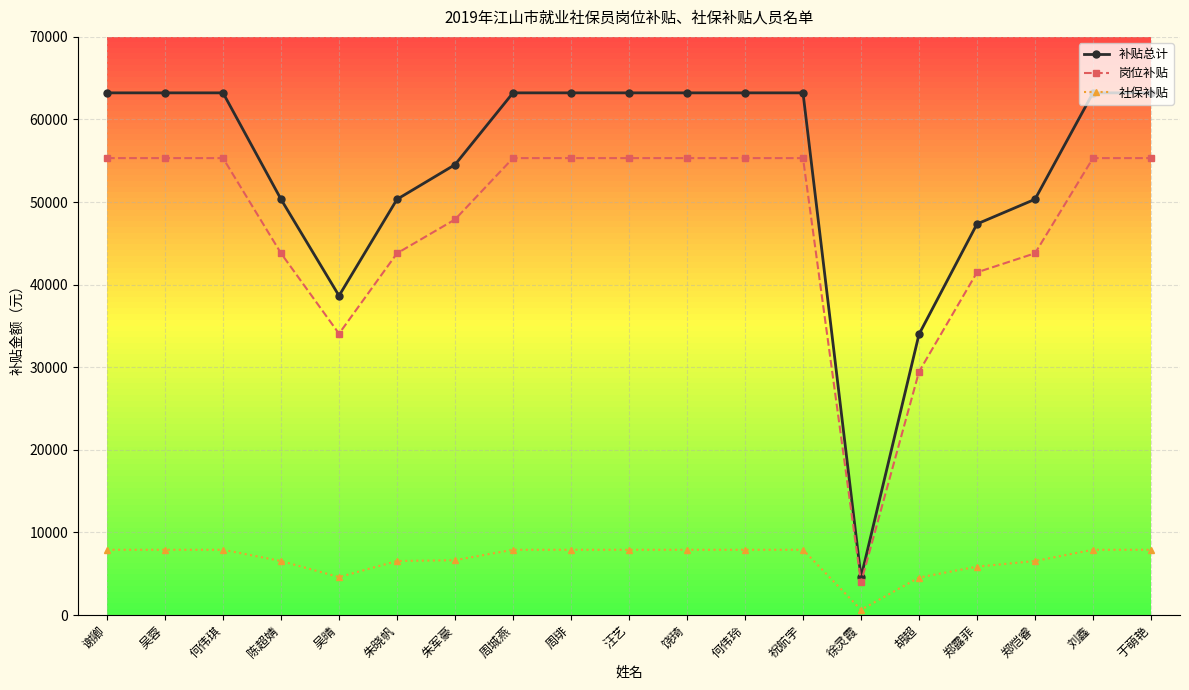

True or false: 社保补贴 has a value of 7900.3 at 谢卿.

True